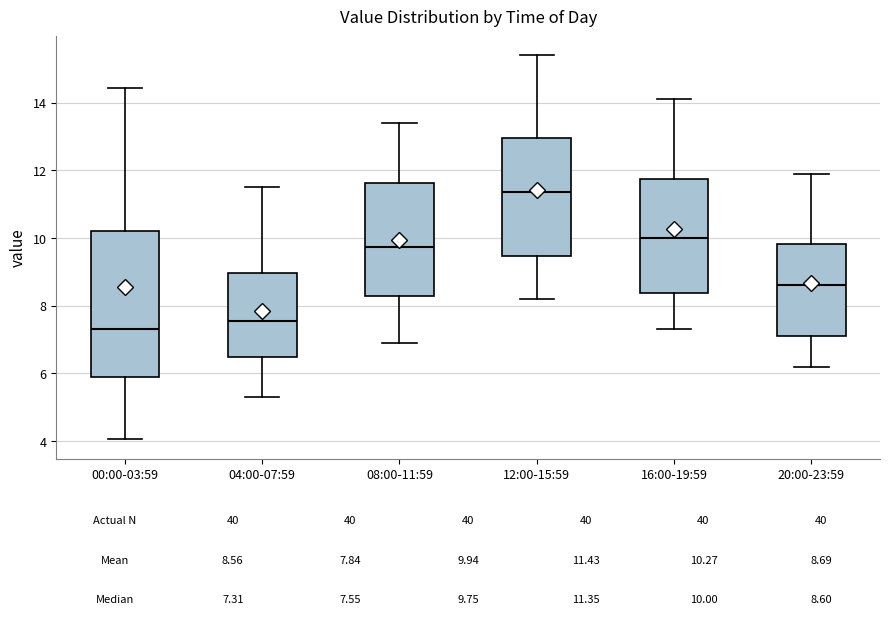

Which box is the tallest, from its lower edge to its upper edge?

00:00-03:59